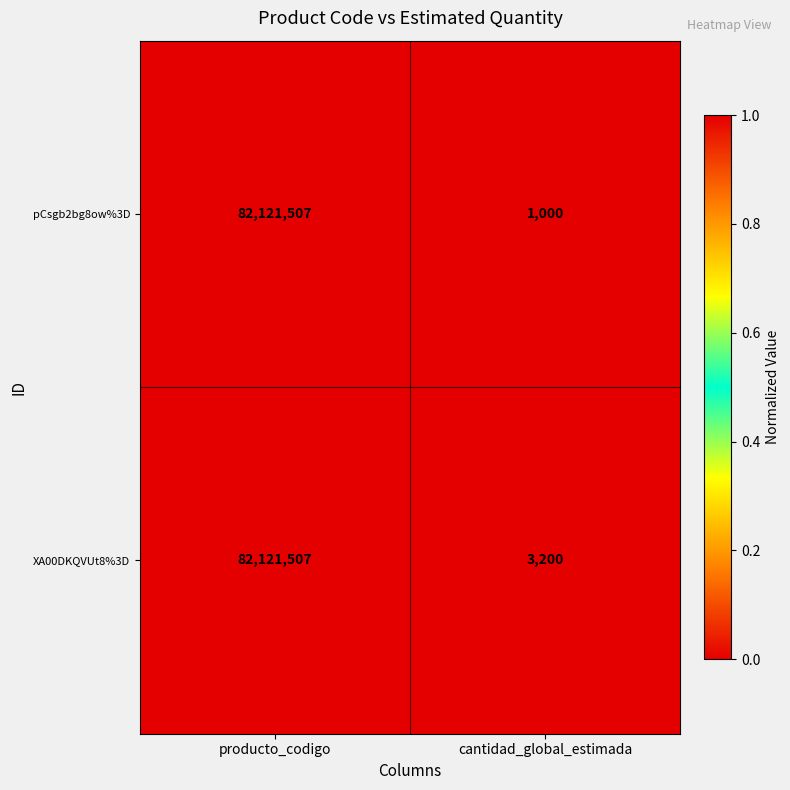

Reading left to right, what are all the values shown in this chart?

pCsgb2bg8ow%3D: 82121507	1000
XA00DKQVUt8%3D: 82121507	3200